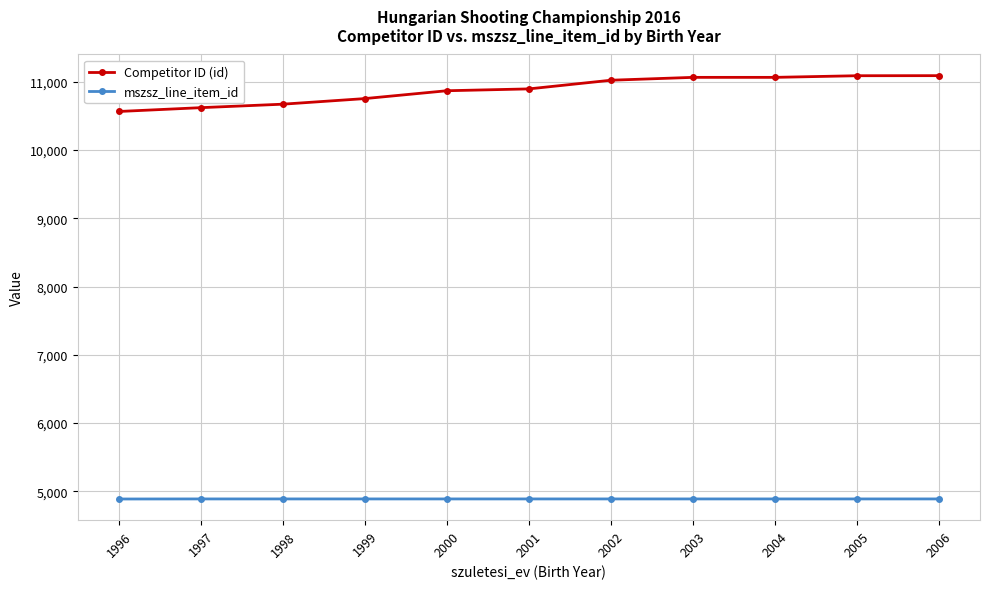

What value does the mszsz_line_item_id series have at 1998?

4889